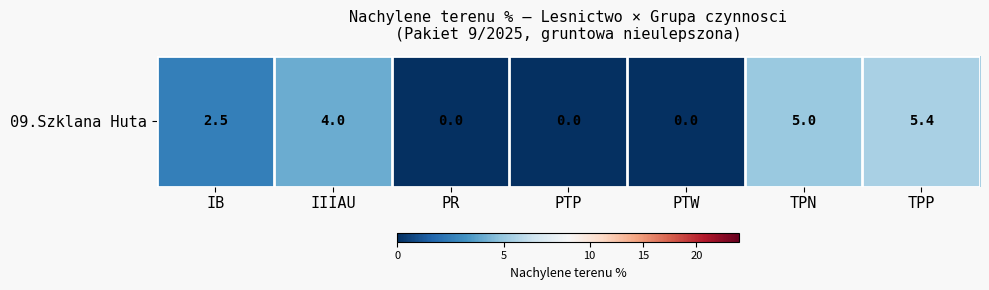

What is the difference between the maximum and second lowest values?

5.4